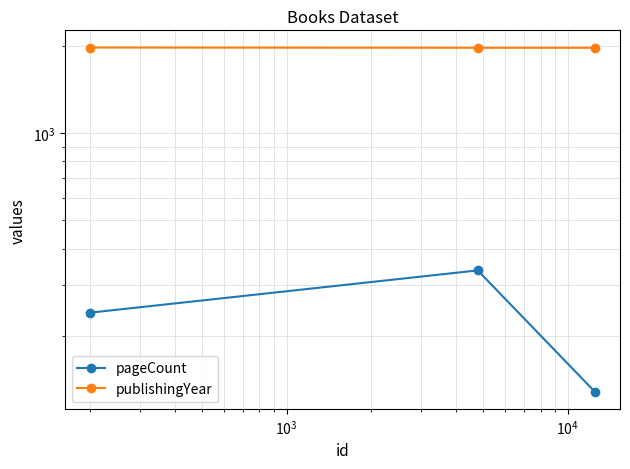

Which series has the largest total across all categories?

publishingYear